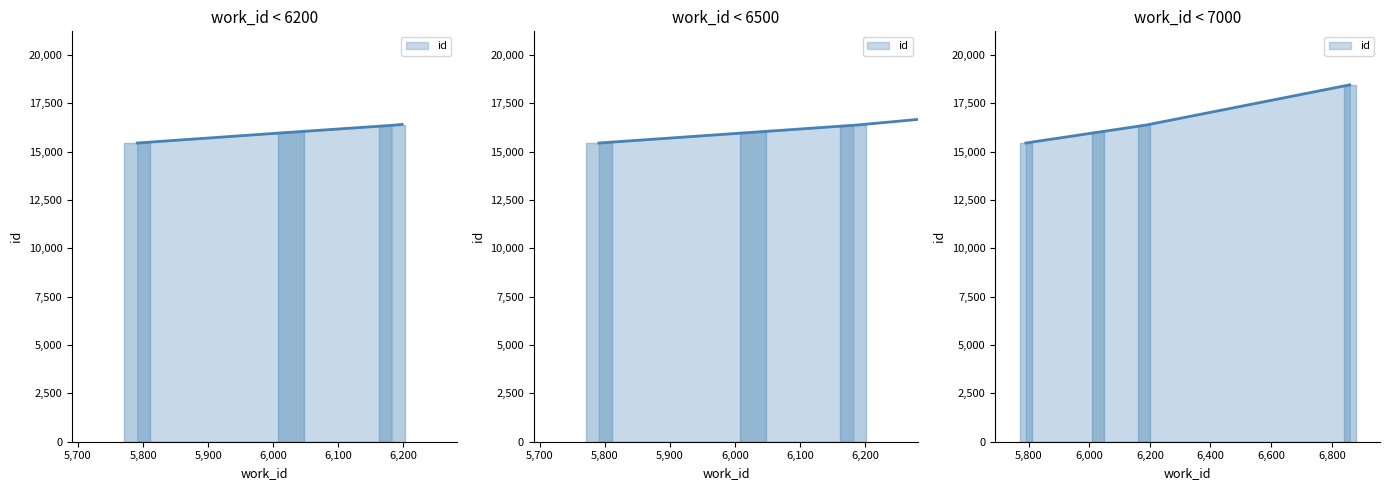

Where does the data first go above 16359?

6859